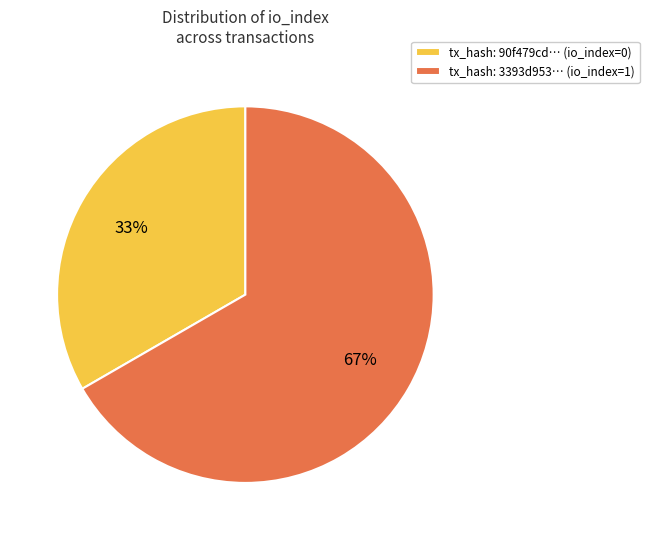

To the nearest percent, what is the average slice percentage?

50%